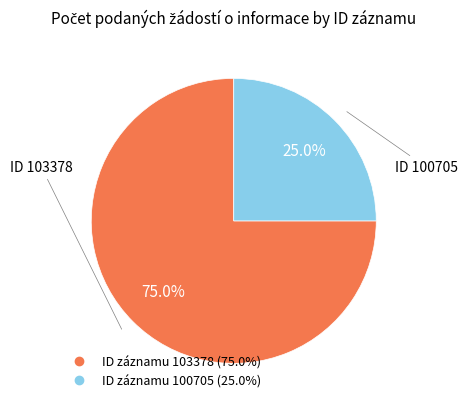

Does any single category account for the majority?

Yes